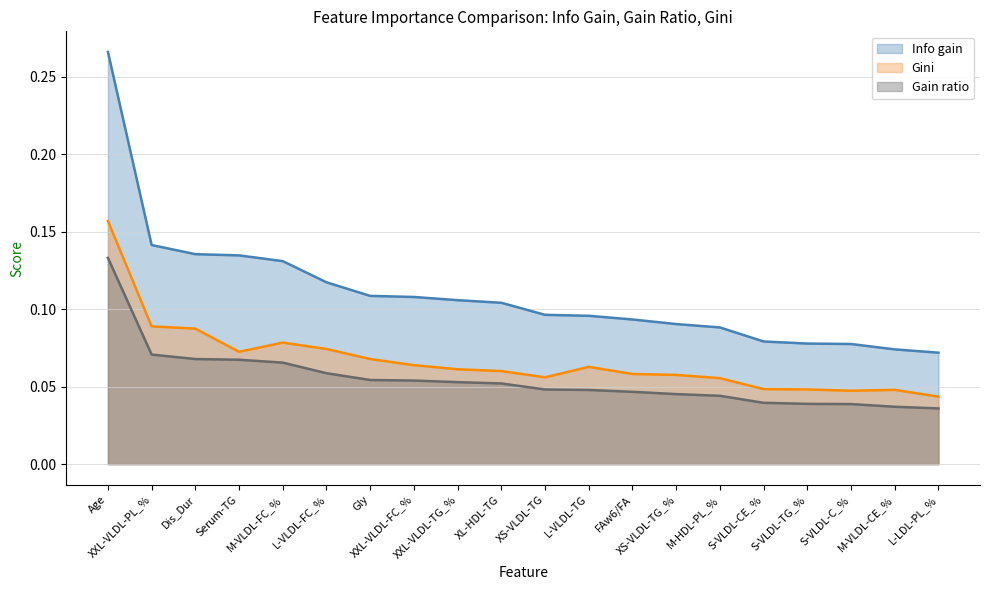

The Info gain series shows 0.1 at XL-HDL-TG. True or false?

True